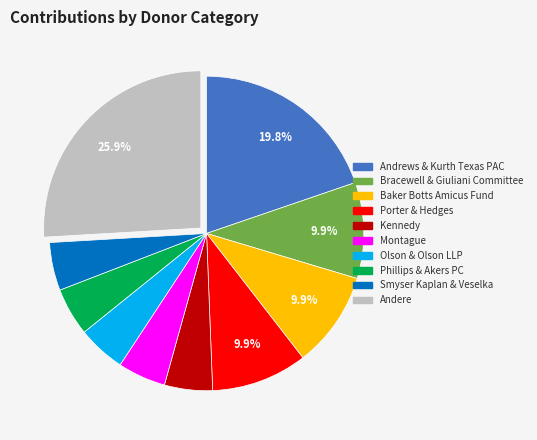

Is there a majority slice in this chart?

No